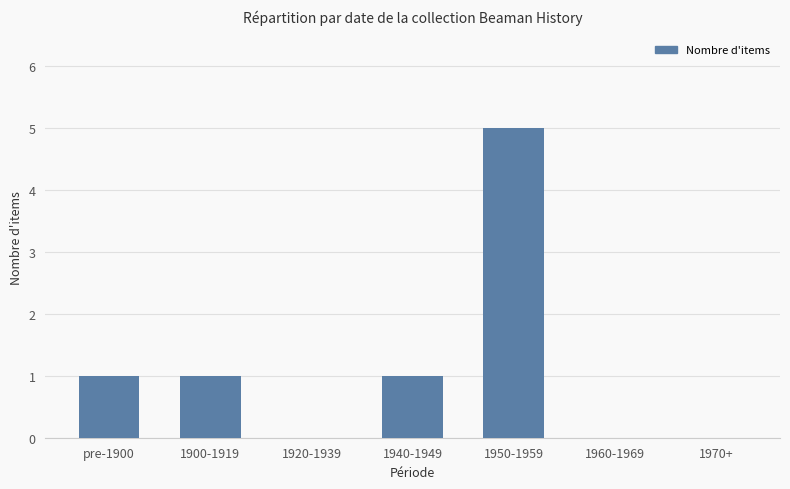

Which label corresponds to the largest value in the chart?

1950-1959